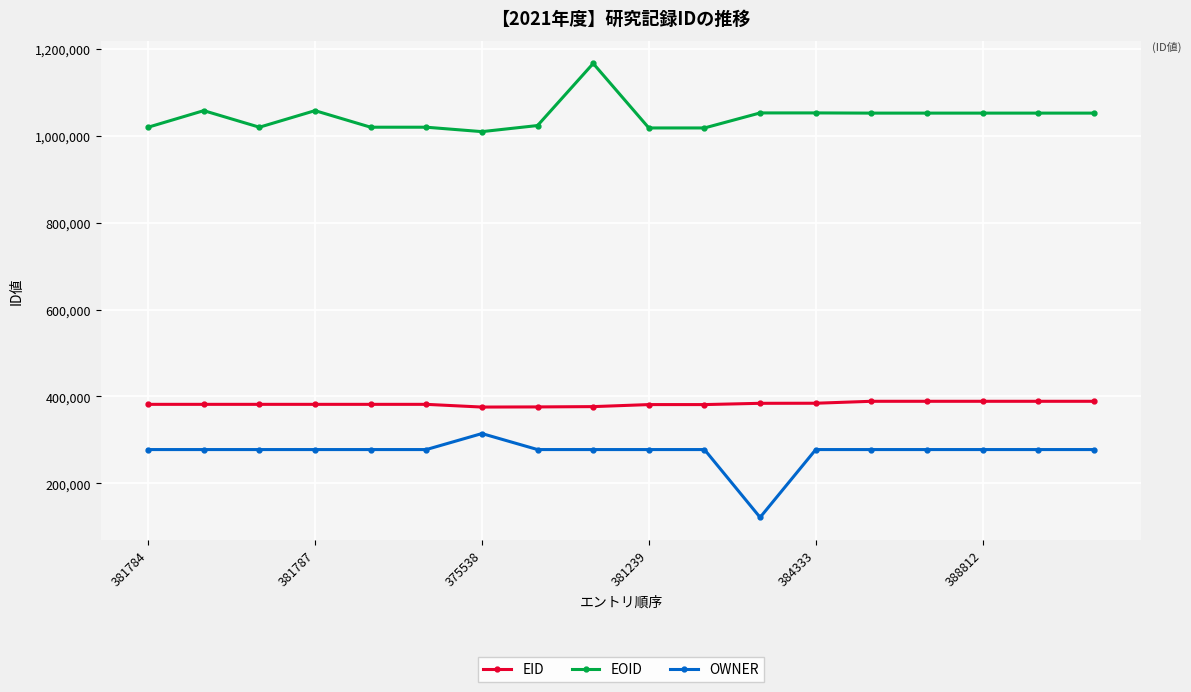

True or false: EOID has more than 2 interior local peaks.

True